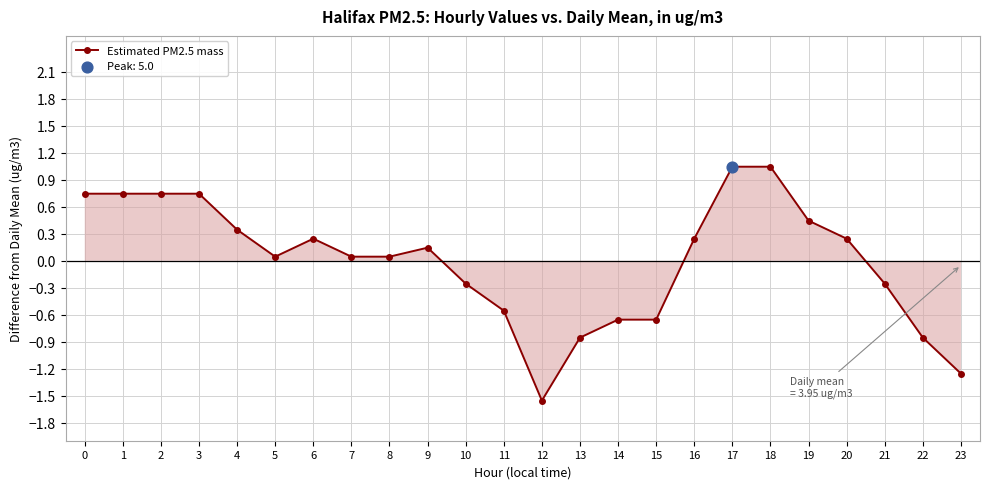

What is the change in value from 6 to 11?

-0.8